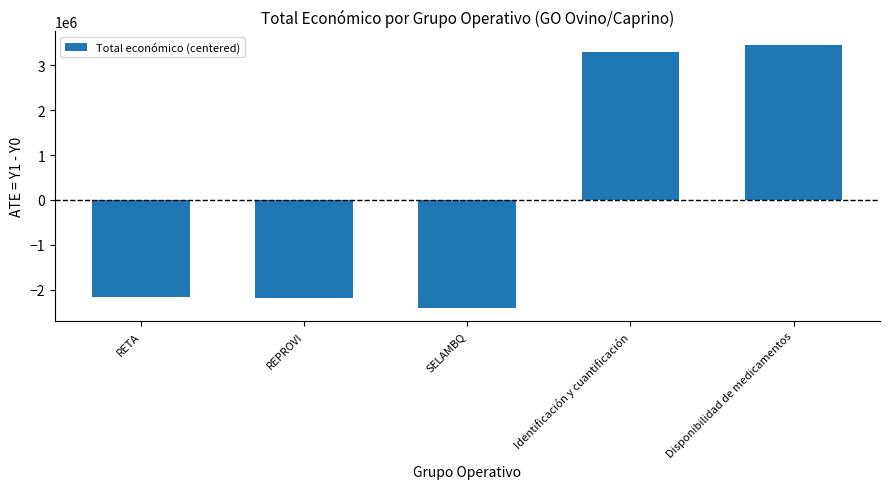

Which label corresponds to the largest value in the chart?

Disponibilidad de medicamentos